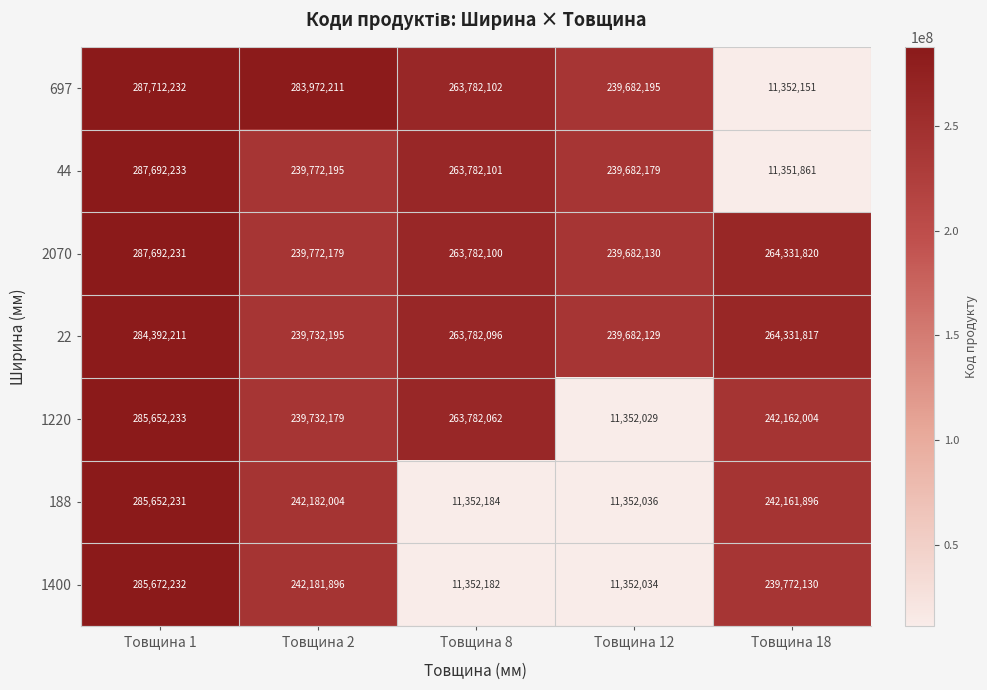

What is the difference between the second highest and second lowest values in the 188 series?

230829820